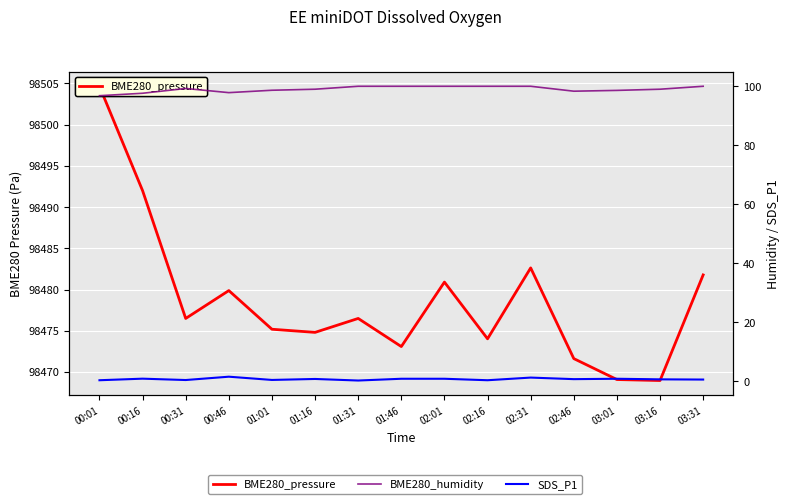

Which category has the highest value in the BME280_pressure series?

00:01